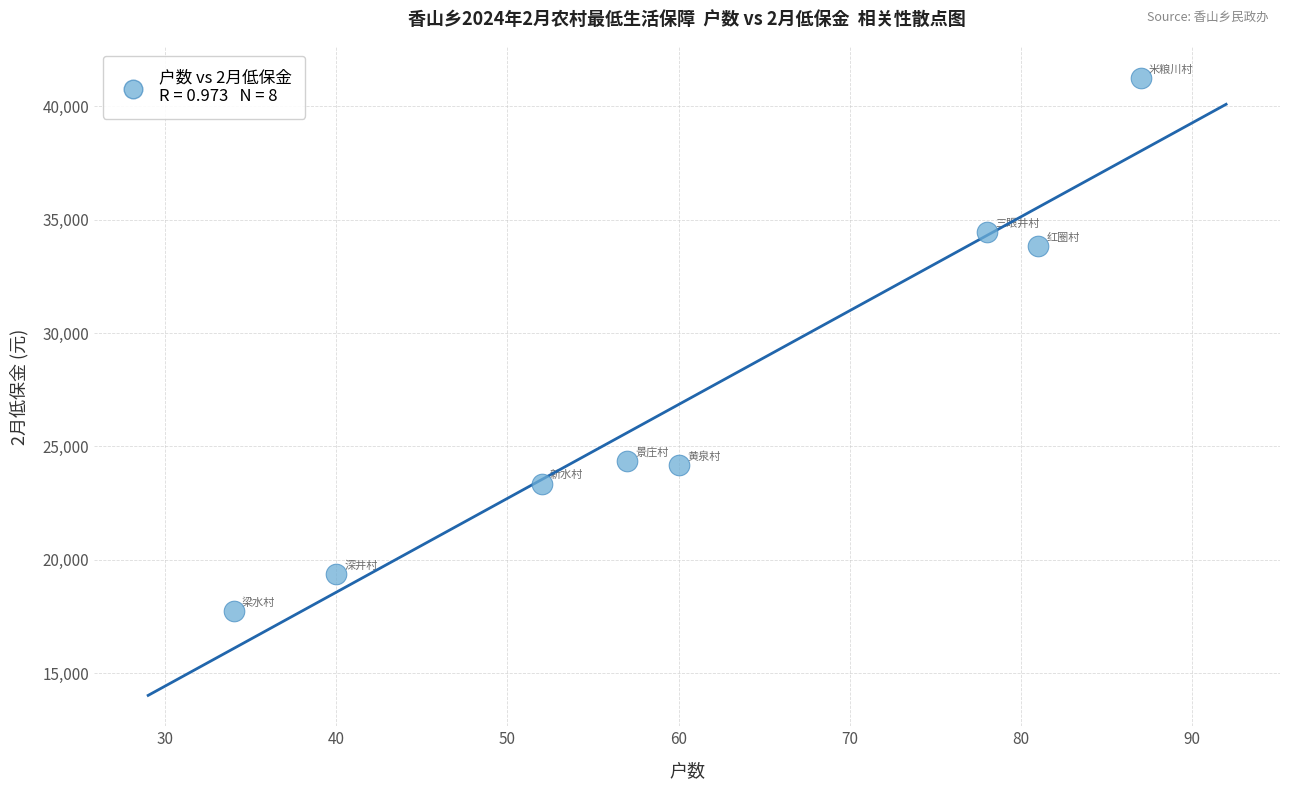

What is the average Y value?

27315